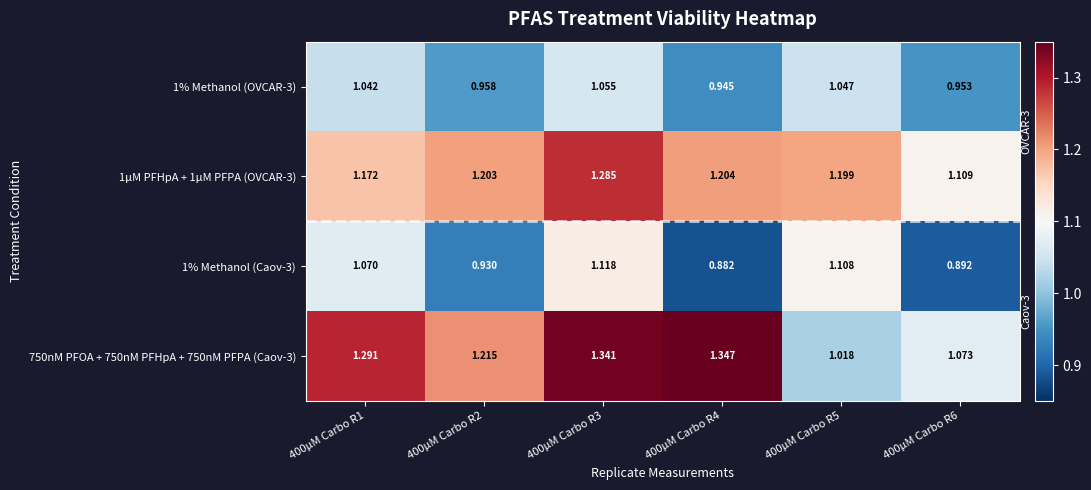

Is the value of 750nM PFOA + 750nM PFHpA + 750nM PFPA (Caov-3) at 400μM Carbo R4 greater than the value of 1μM PFHpA + 1μM PFPA (OVCAR-3) at 400μM Carbo R1?

Yes